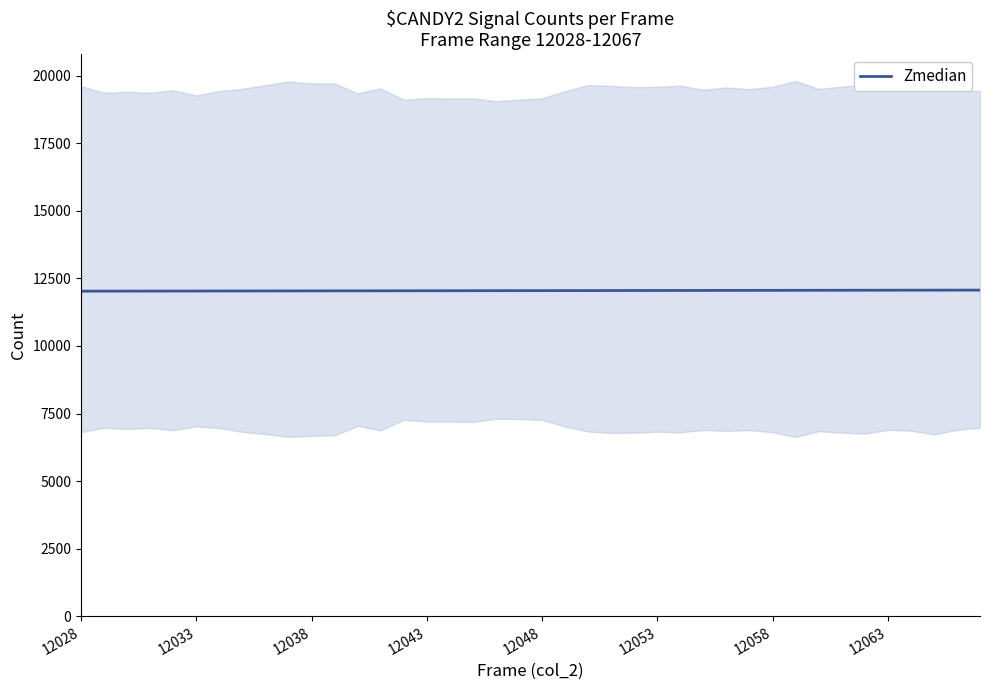

Read the value at 36.

12064